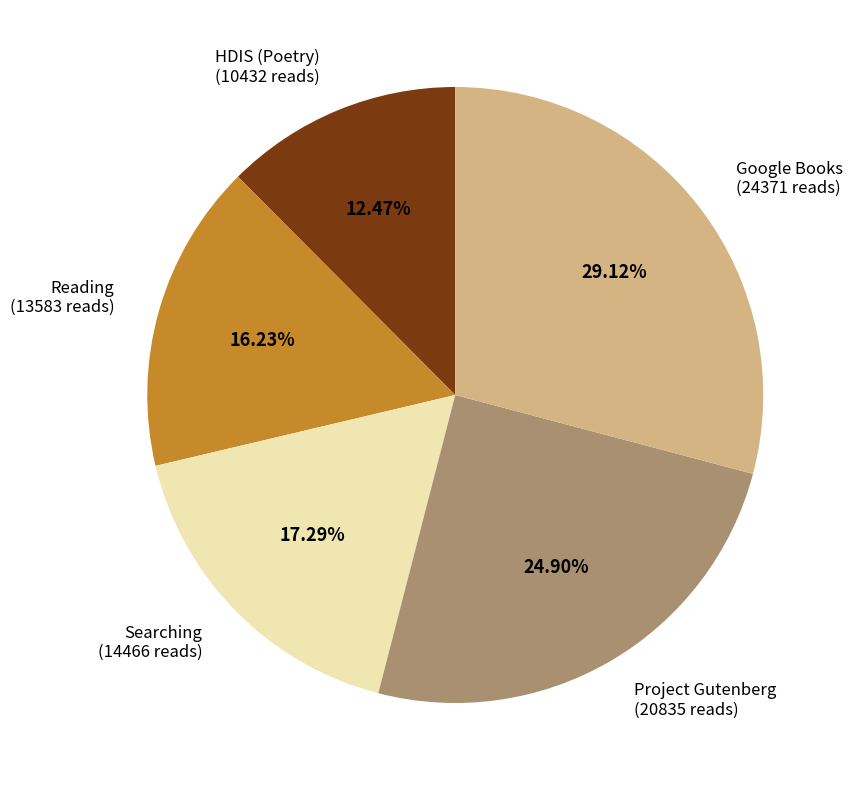

Which has a higher value, Searching or HDIS (Poetry)?

Searching